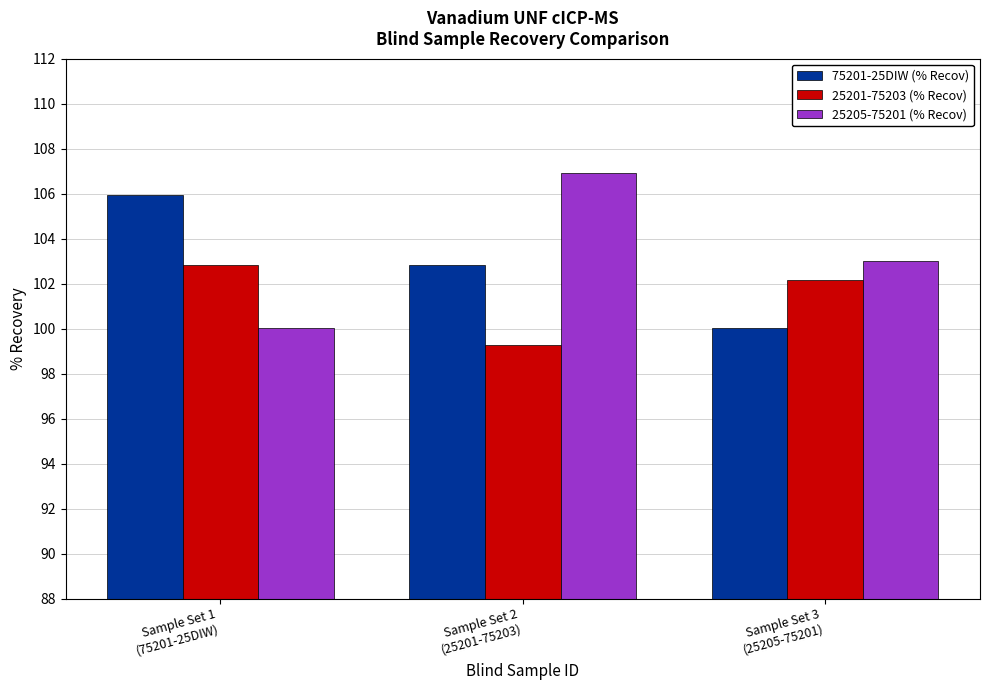

Is it true that 75201-25DIW (% Recov) equals 29.3 at Sample Set 2
(25201-75203)?

False